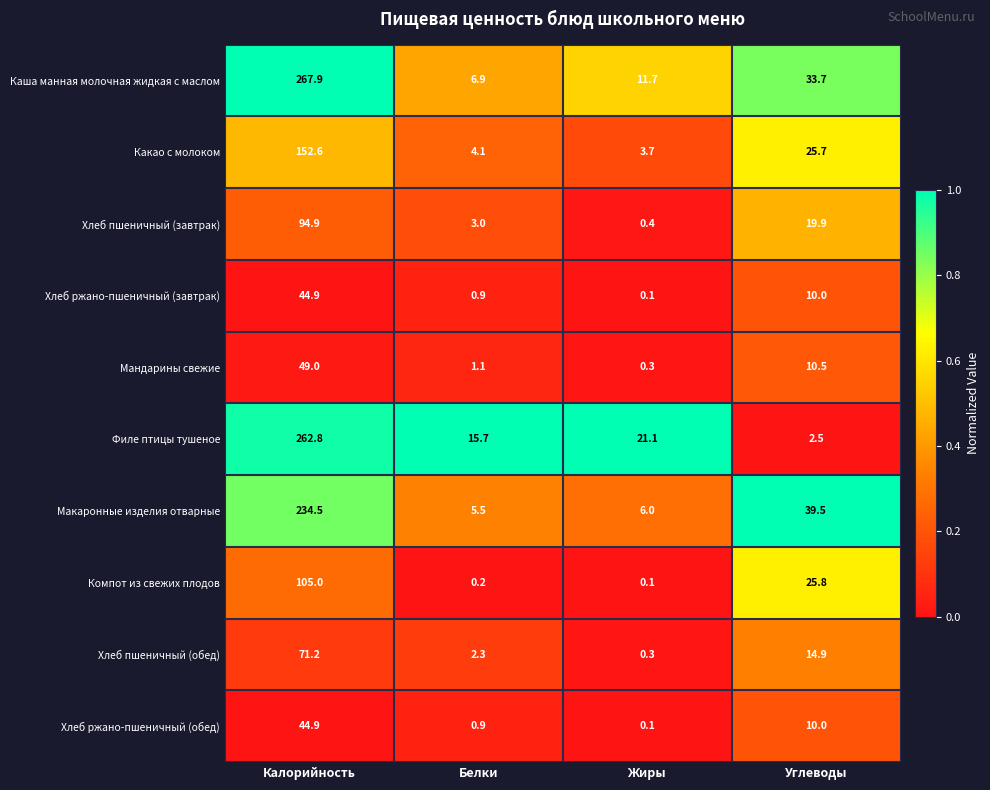

Is it true that Компот из свежих плодов equals 44.0 at Углеводы?

False